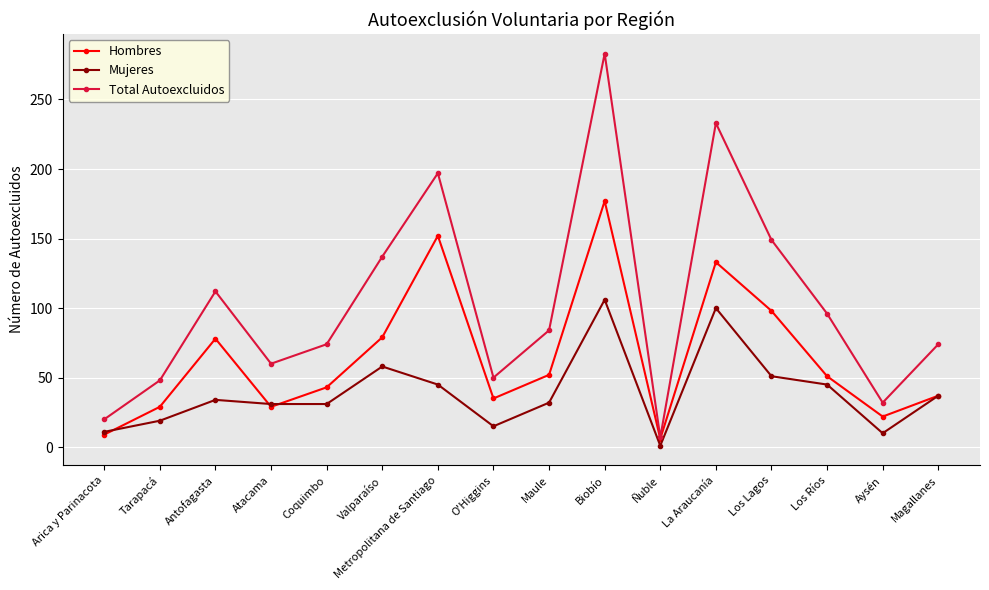

What position from the left is Coquimbo?

5